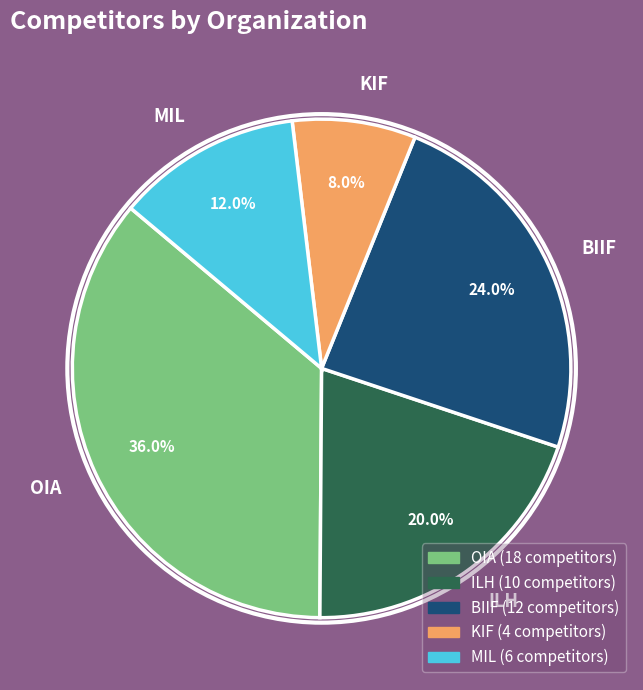

What is the largest slice in the pie chart?

OIA